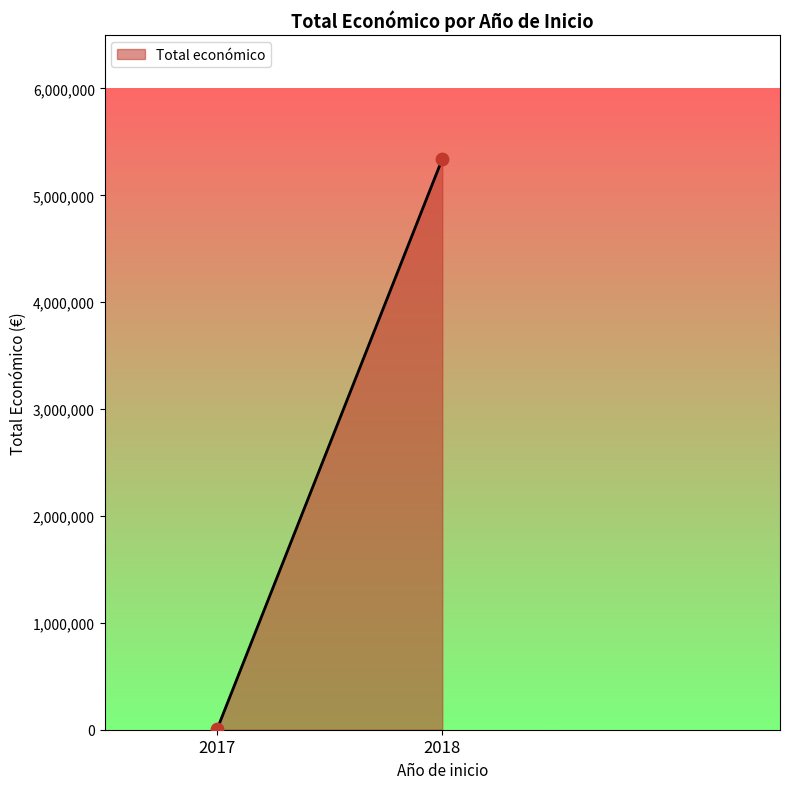

What is the range of Y values (max minus min)?

5335165